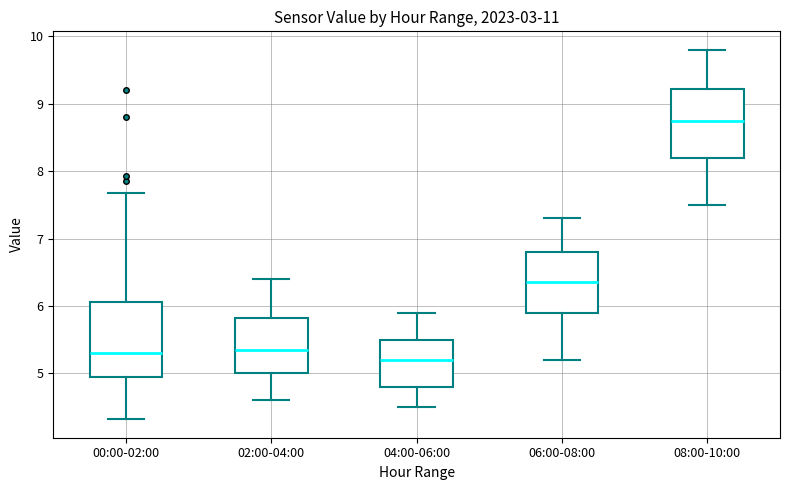

Where is the upper edge of the box for 08:00-10:00 on the y-axis? The values are not printed on the chart, so give them approximately, as read against the axis.

9.2